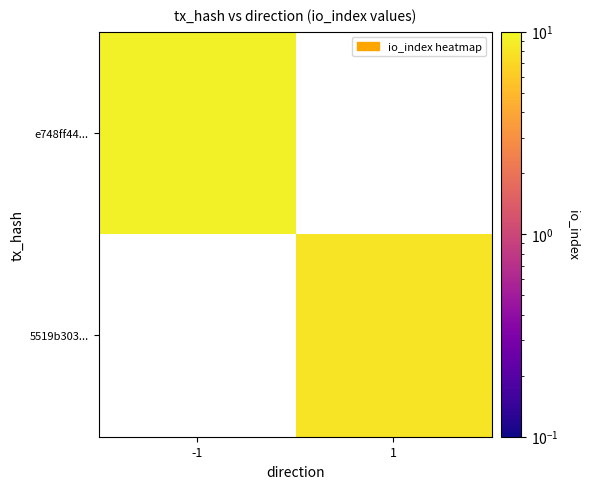

At 1, list the series in order from largest to smallest.

e748ff44..., 5519b303...